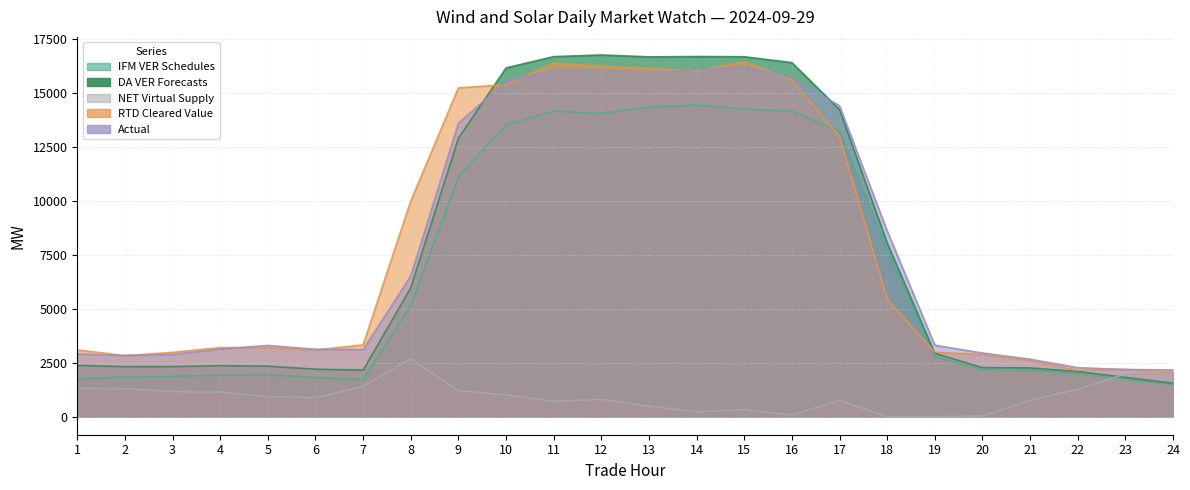

True or false: RTD Cleared Value and NET Virtual Supply intersect in this chart.

False